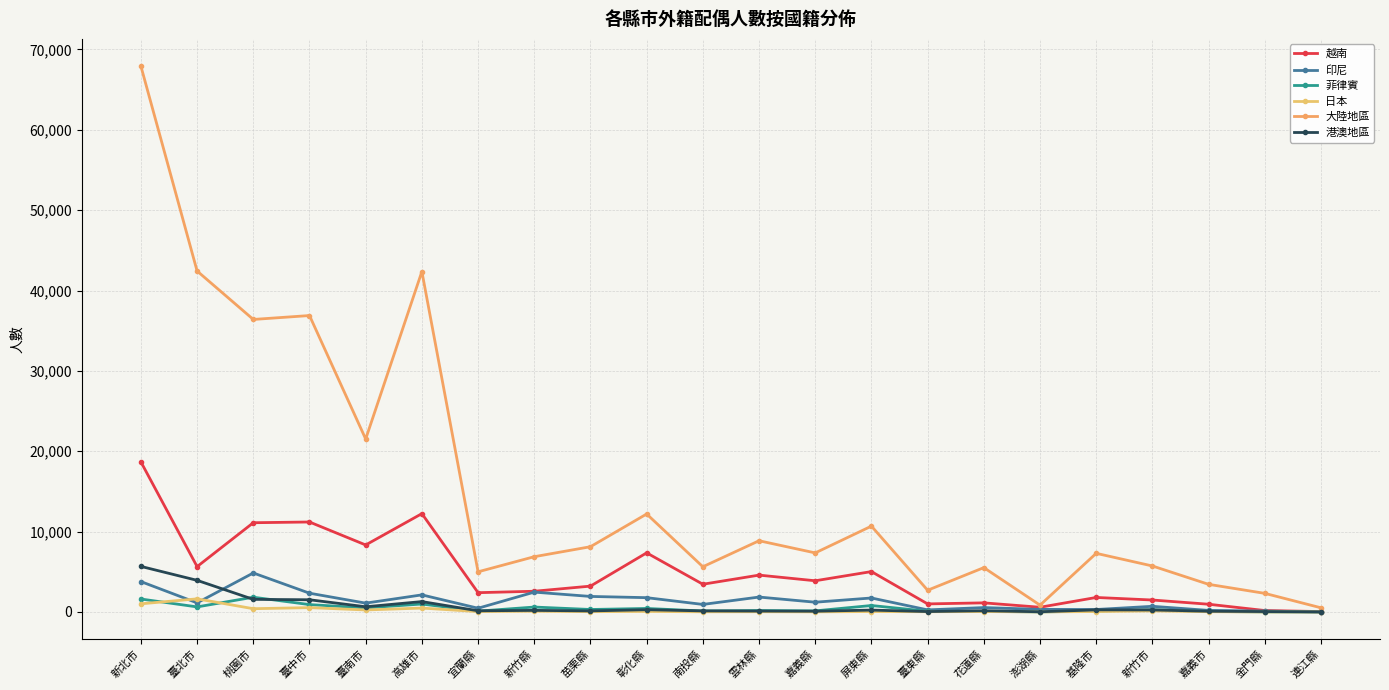

The 越南 series shows 27484 at 新北市. True or false?

False